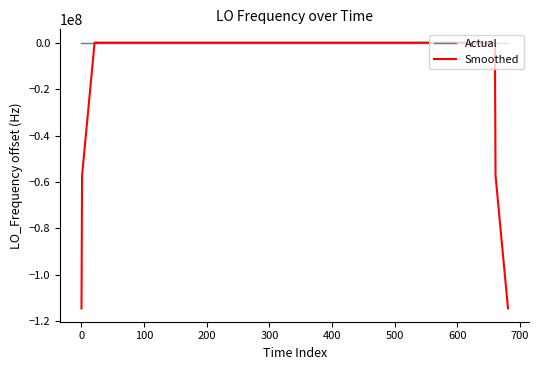

What is the smallest value displayed?

-114418800.7